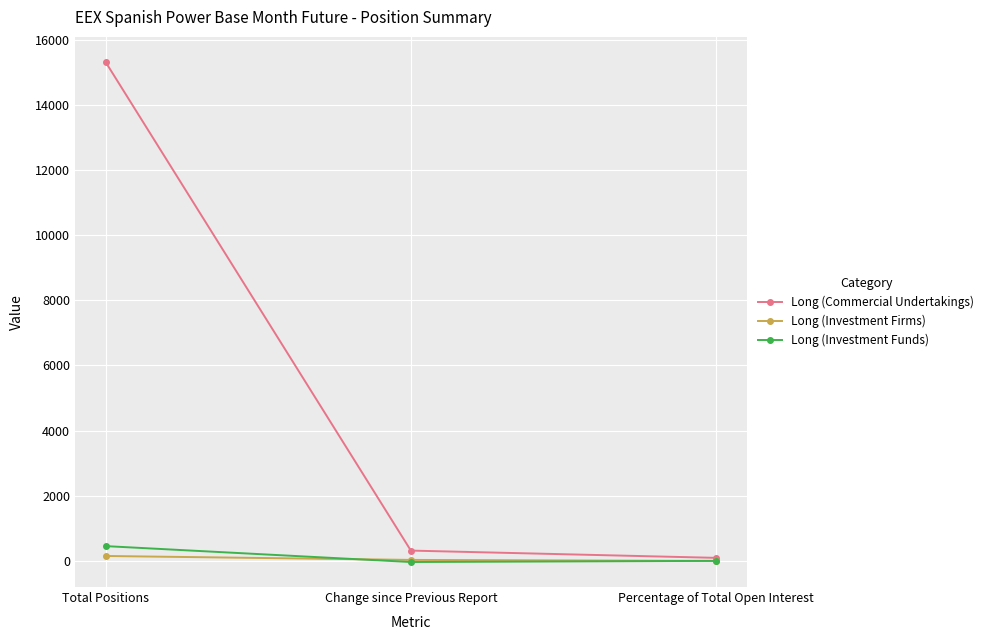

Is this an area chart (filled region under the line)?

No